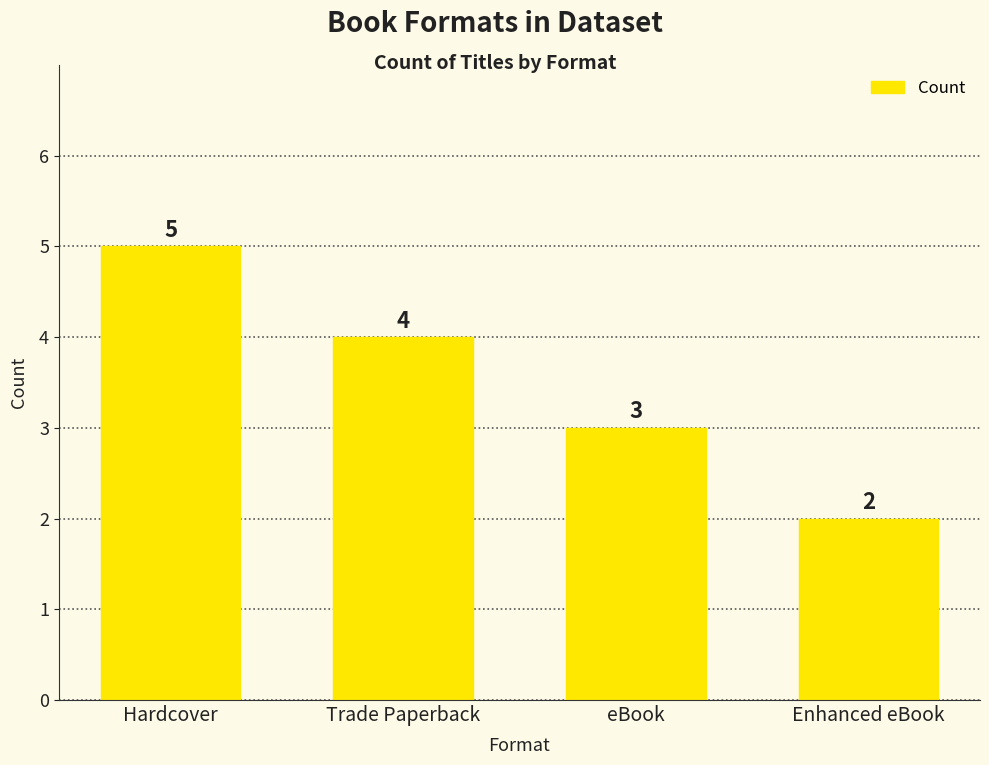

Which has a higher value, eBook or Hardcover?

Hardcover